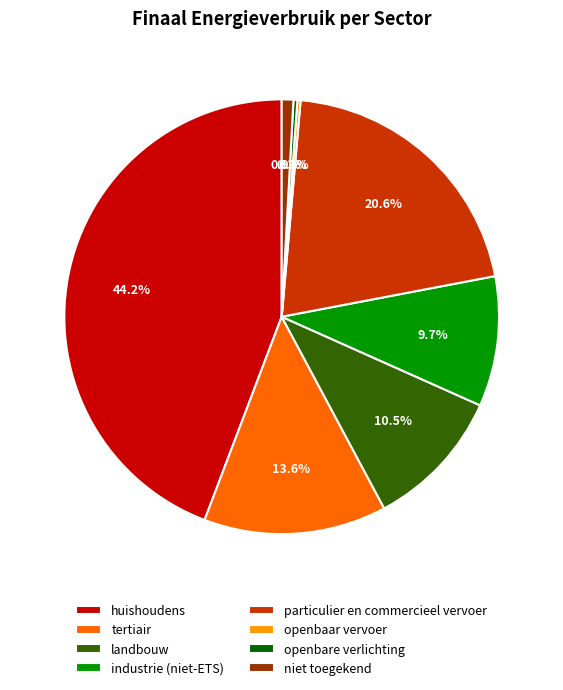

Is there any slice that represents more than half of the pie?

No